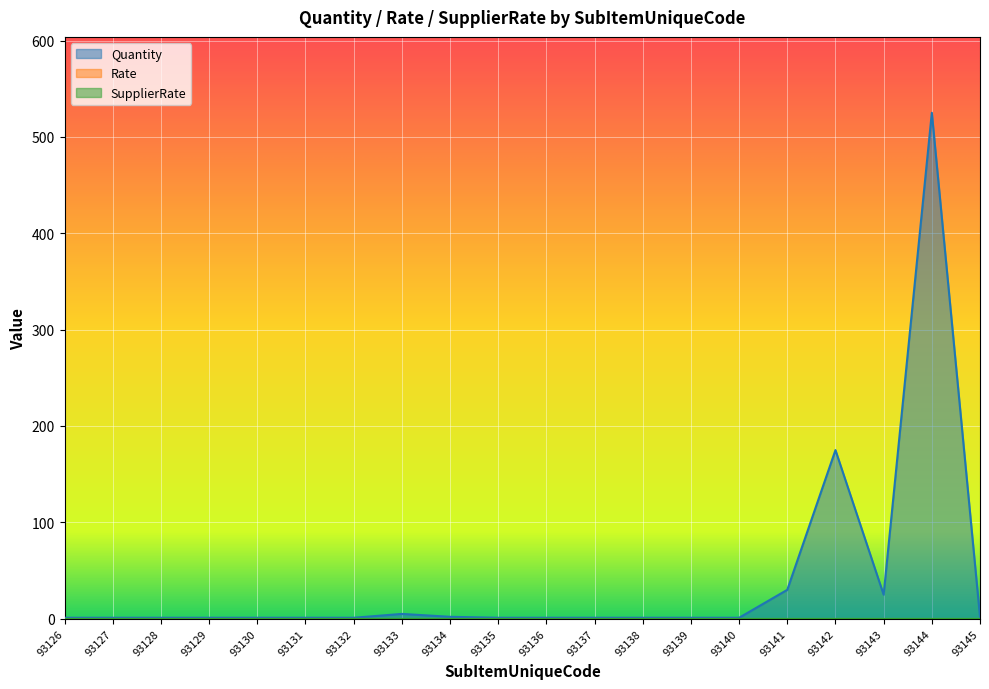

True or false: Rate and SupplierRate cross at least once.

False